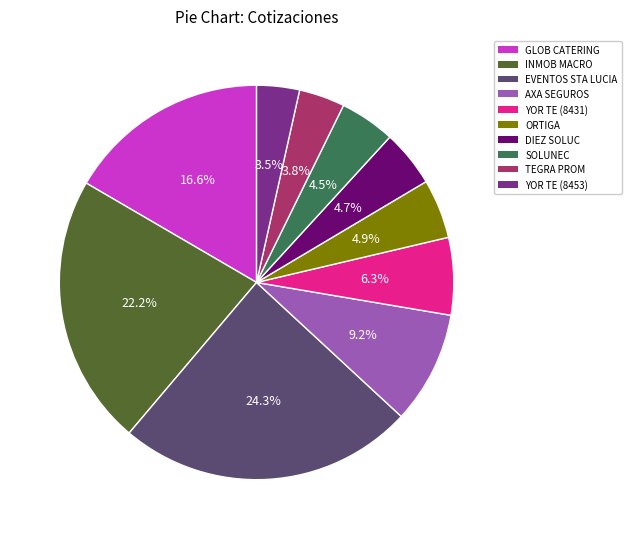

Is there a majority slice in this chart?

No